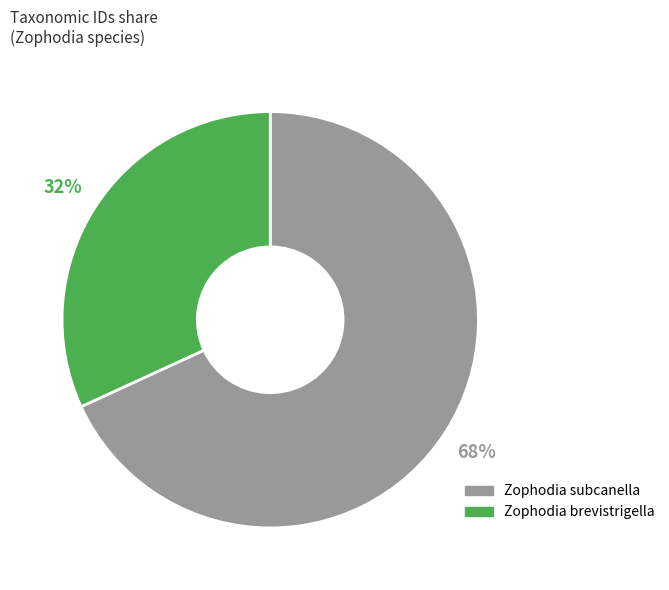

Which has a higher value, Zophodia brevistrigella or Zophodia subcanella?

Zophodia subcanella